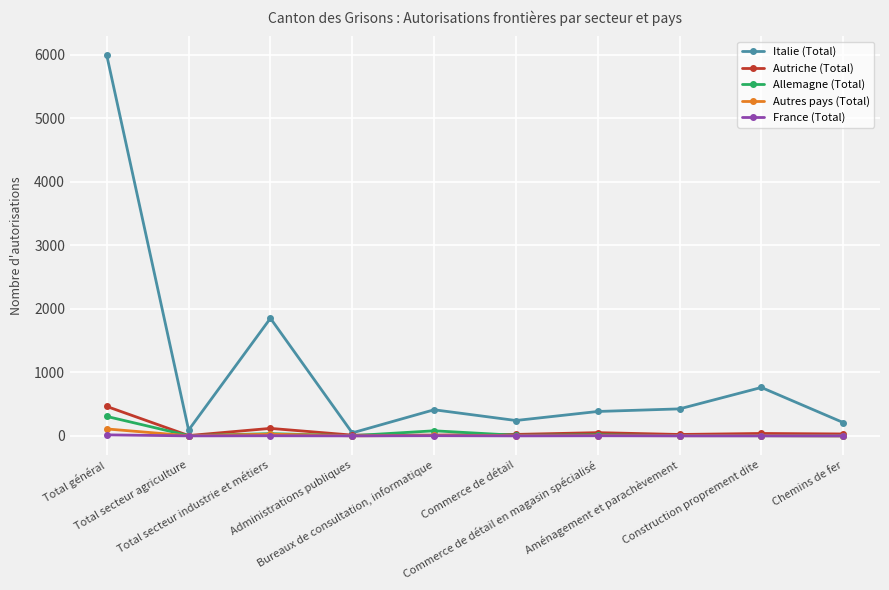

Which series has the largest total across all categories?

Italie (Total)